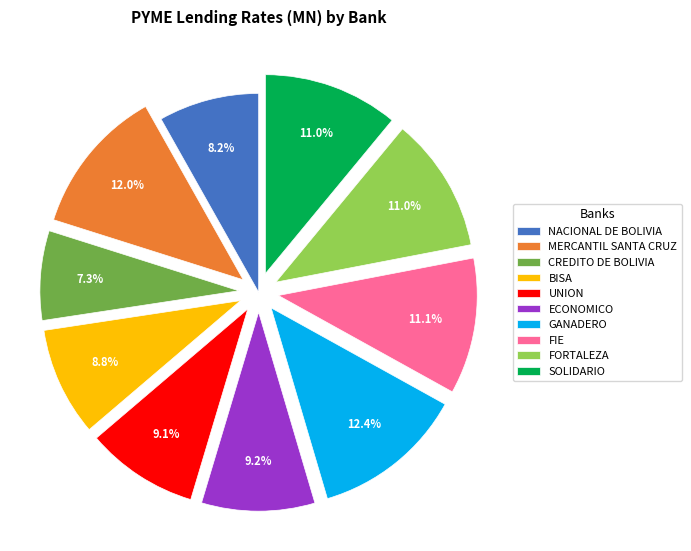

To the nearest percent, what is the average slice percentage?

10%